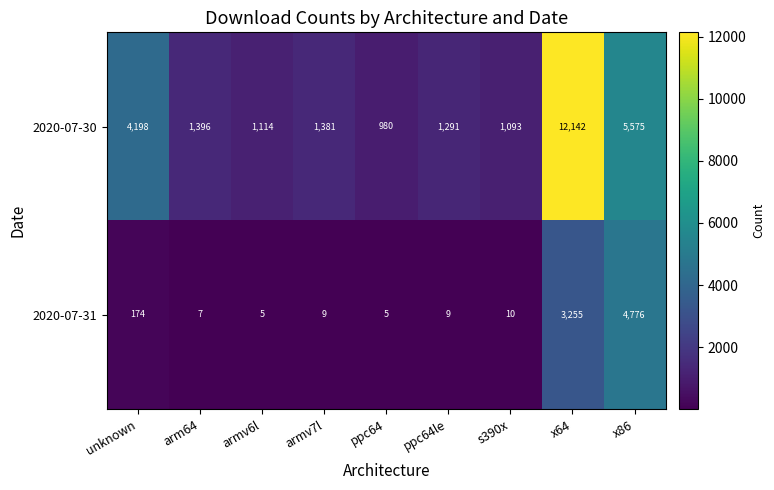

Rank the series by their maximum value, from lowest to highest.

2020-07-31, 2020-07-30